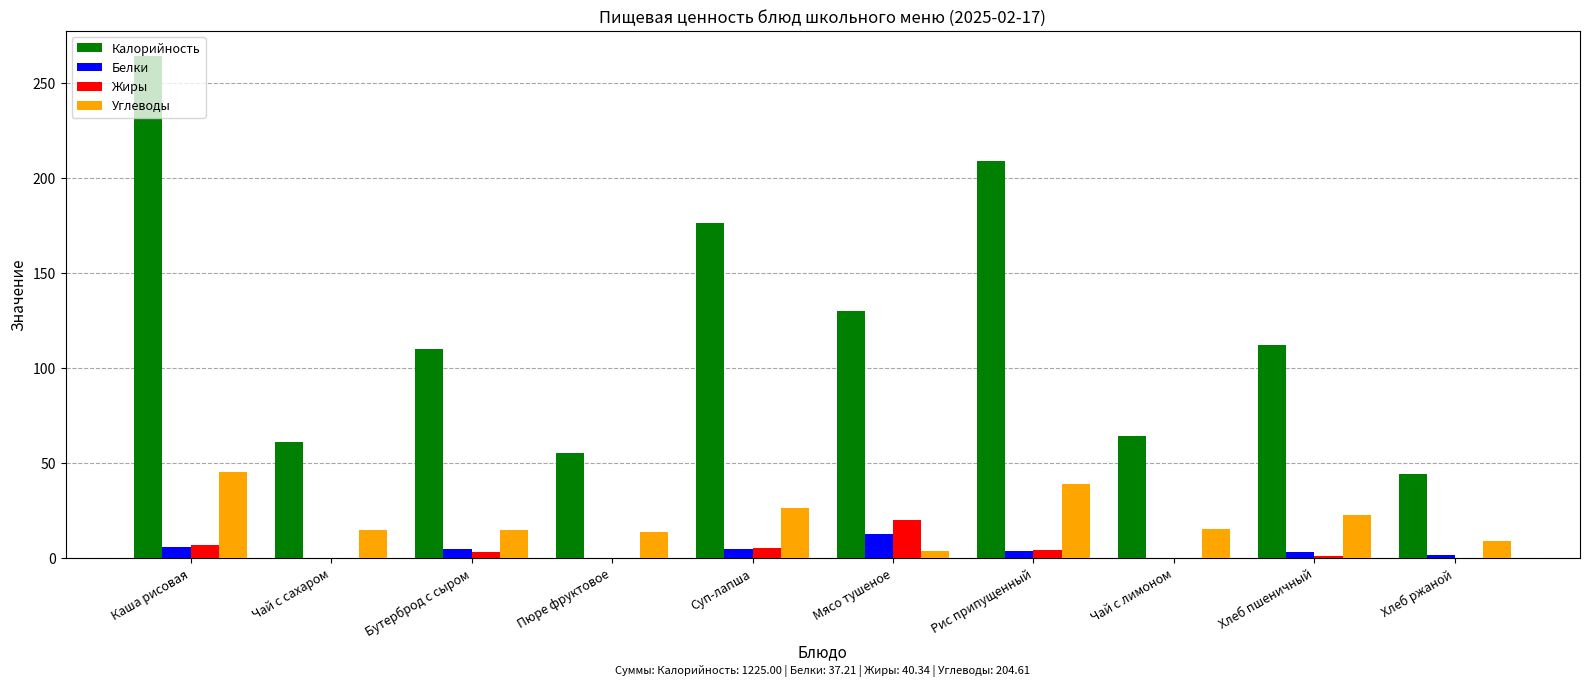

What is the sum of all Углеводы values?

204.6